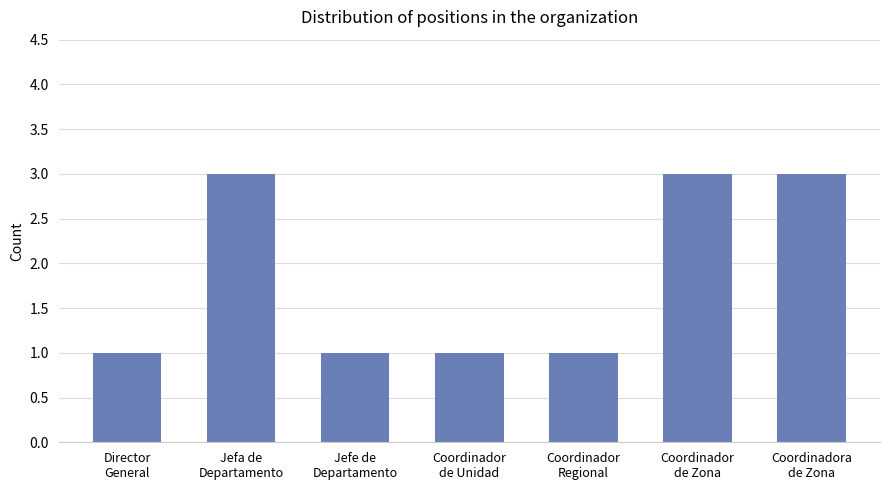

What is the sum of all values?

13